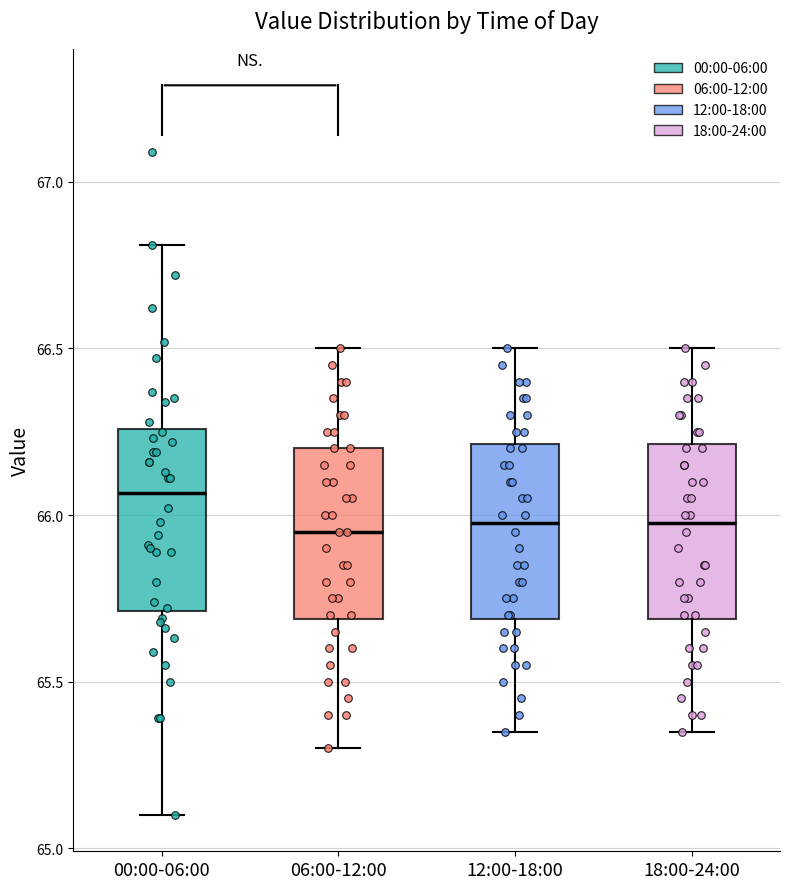

Reading left to right, read every box against the y-axis: the position of its median line, the range the box covers, and the ends of its whiskers. The values are not printed on the chart, so give them approximately, as read against the axis.

00:00-06:00: median 66.05, box 65.70 to 66.25, whiskers 65.10 to 66.80
06:00-12:00: median 65.95, box 65.70 to 66.20, whiskers 65.30 to 66.50
12:00-18:00: median 66.00, box 65.70 to 66.20, whiskers 65.35 to 66.50
18:00-24:00: median 66.00, box 65.70 to 66.20, whiskers 65.35 to 66.50